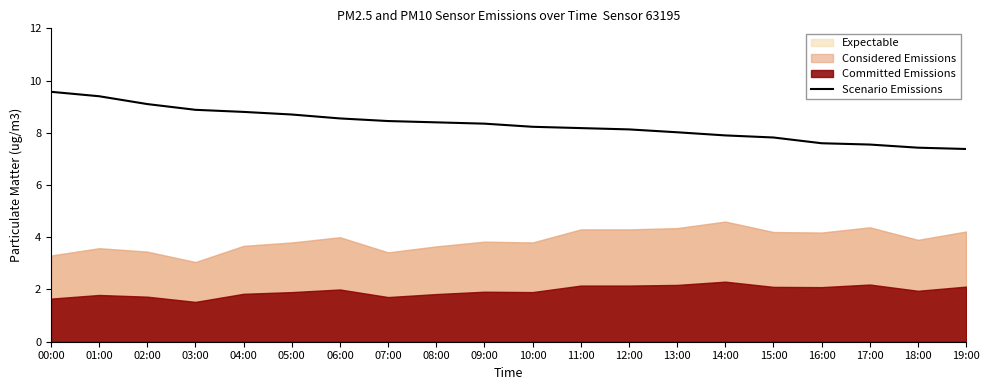

The Scenario Emissions series shows 8.6 at 06:00. True or false?

True